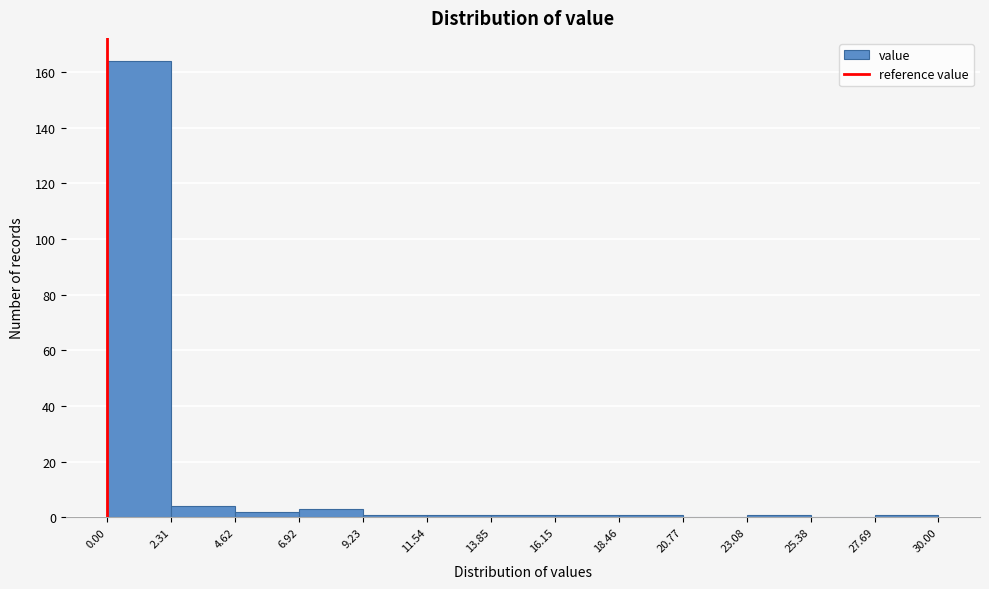

Which range on the x-axis has the tallest bar?

0.00 to 2.31